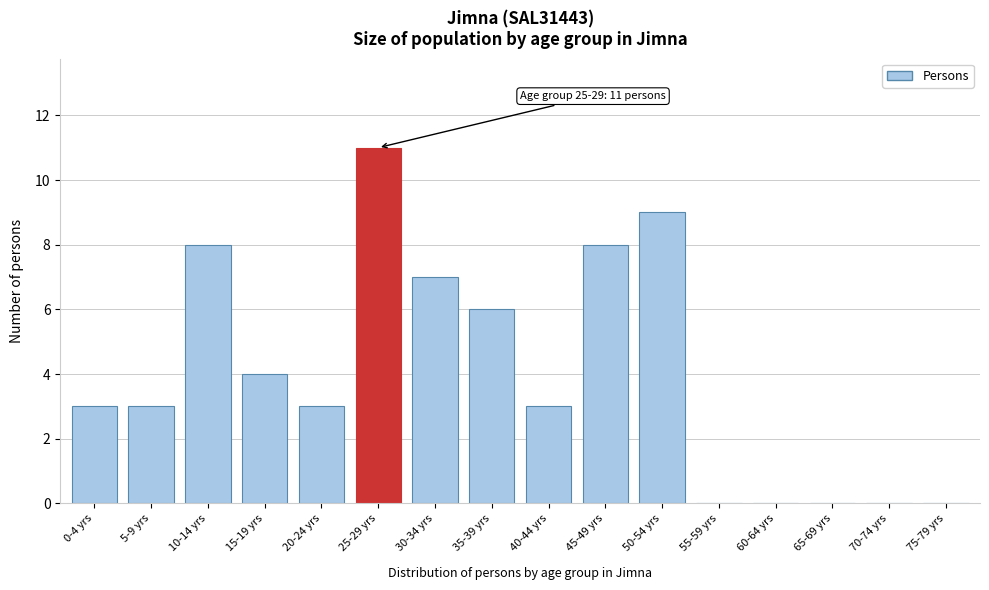

Reading left to right, list all the values displayed in this chart.

0-4 yrs=3	5-9 yrs=3	10-14 yrs=8	15-19 yrs=4	20-24 yrs=3	25-29 yrs=11	30-34 yrs=7	35-39 yrs=6	40-44 yrs=3	45-49 yrs=8	50-54 yrs=9	55-59 yrs=0	60-64 yrs=0	65-69 yrs=0	70-74 yrs=0	75-79 yrs=0